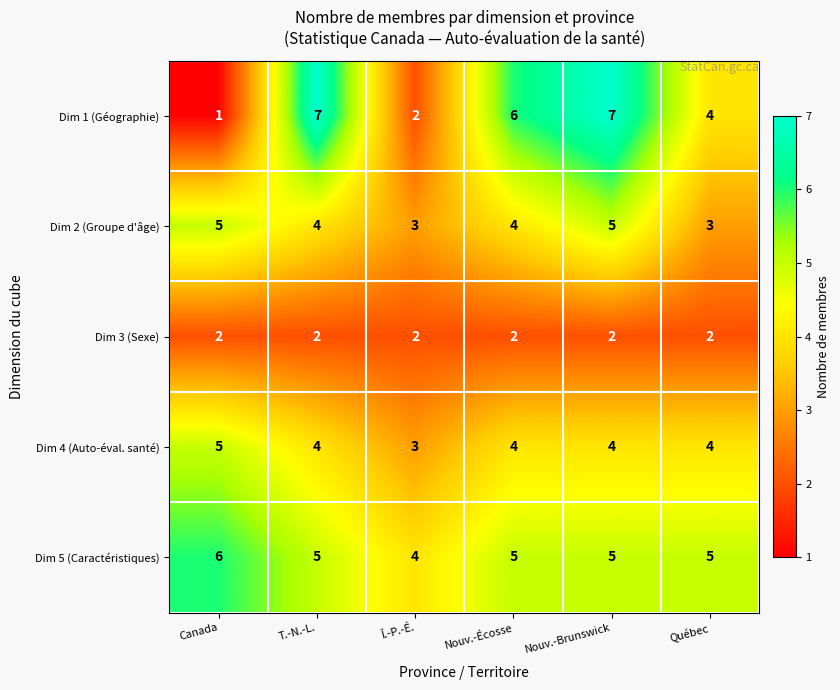

Reading left to right, transcribe all the data shown in this chart.

Dim 1 (Géographie): 1	7	2	6	7	4
Dim 2 (Groupe d'âge): 5	4	3	4	5	3
Dim 3 (Sexe): 2	2	2	2	2	2
Dim 4 (Auto-éval. santé): 5	4	3	4	4	4
Dim 5 (Caractéristiques): 6	5	4	5	5	5